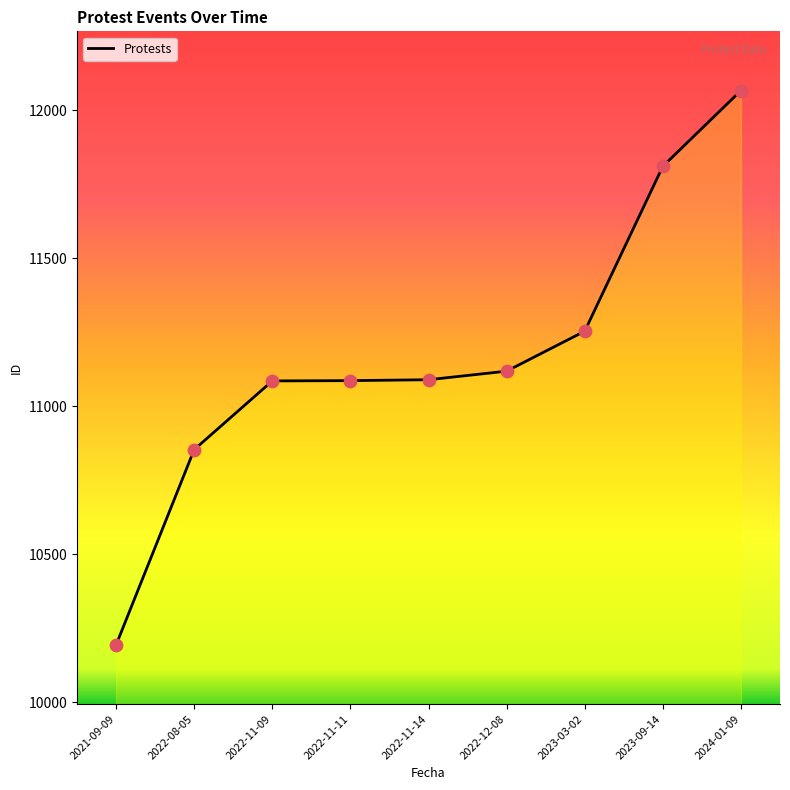

Which has a higher value, 2021-09-09 or 2023-09-14?

2023-09-14